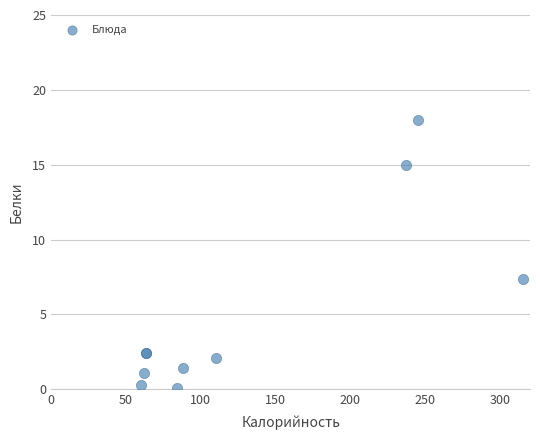

What Y value in the scatter plot is closest to 9?

7.4